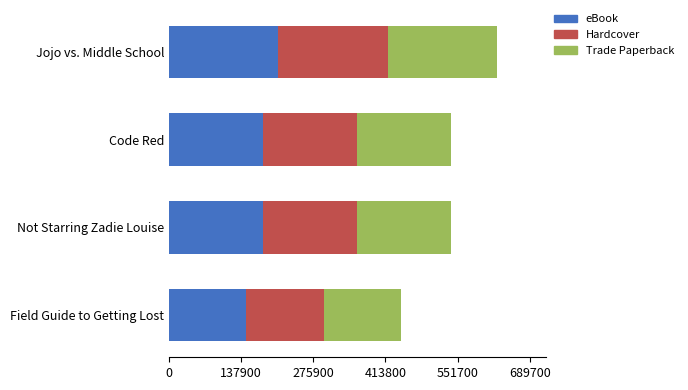

What are all the series names shown in the legend?

eBook, Hardcover, Trade Paperback